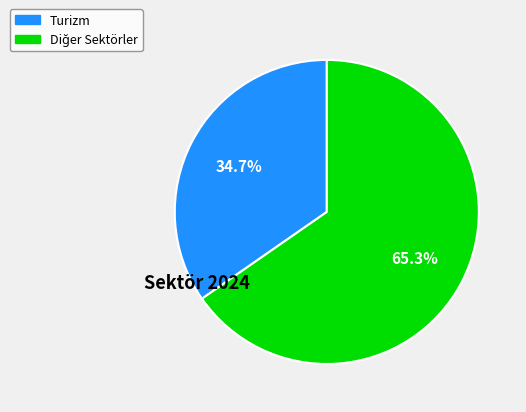

Is there any slice that represents more than half of the pie?

Yes